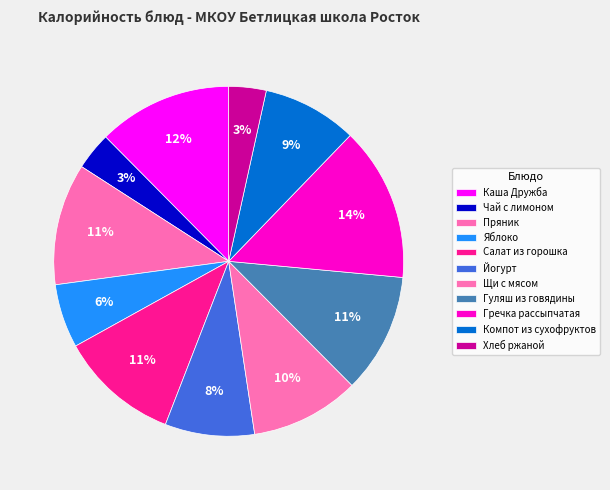

What is the ratio of the value at Щи с мясом to the value at Пряник?

0.9